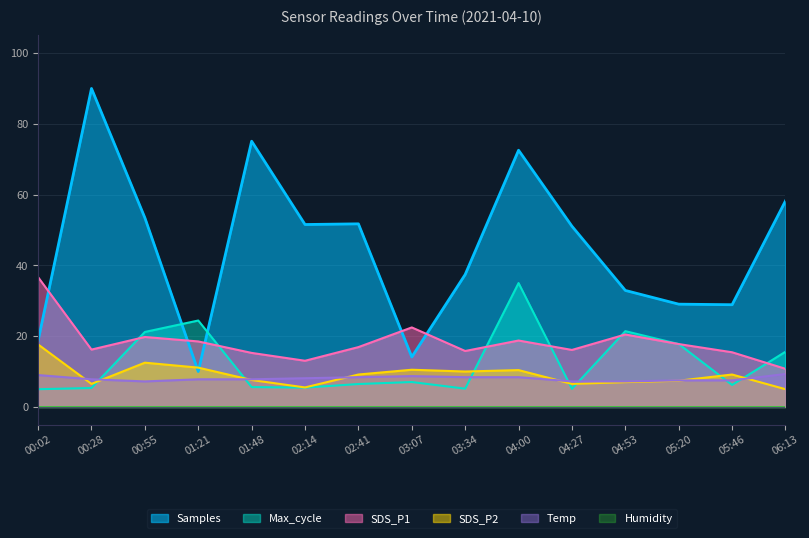

The SDS_P2 series shows 9.2 at 05:46. True or false?

True